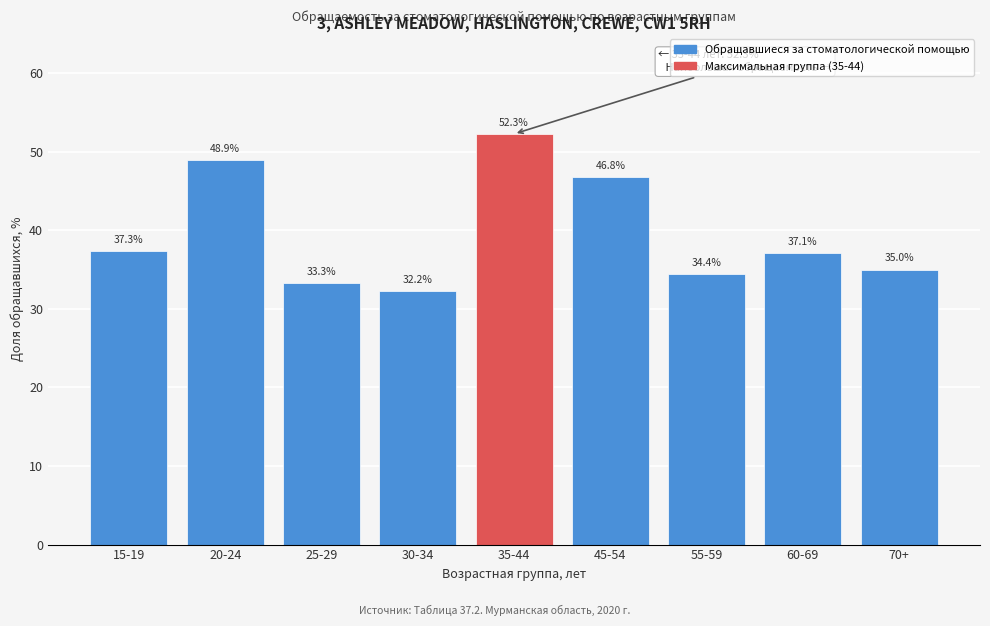

Reading left to right, transcribe all the data shown in this chart.

15-19=37.3	20-24=48.9	25-29=33.3	30-34=32.2	35-44=52.3	45-54=46.8	55-59=34.4	60-69=37.1	70+=35.0